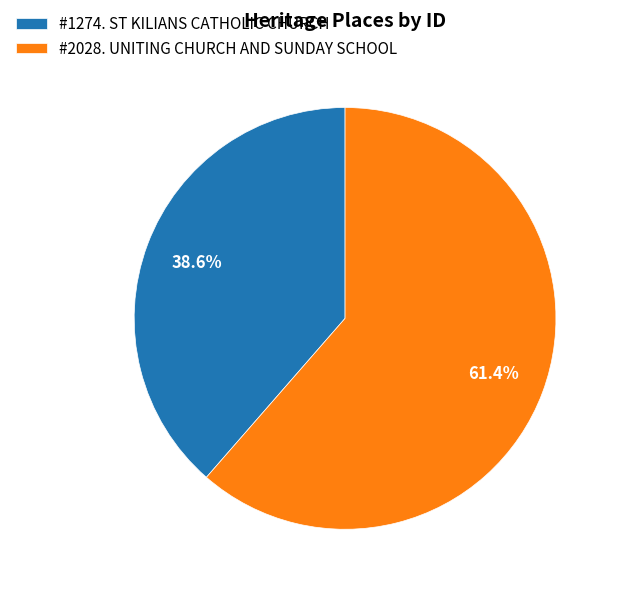

Approximately how many times larger is the value at #1274. ST KILIANS CATHOLIC CHURCH compared to #2028. UNITING CHURCH AND SUNDAY SCHOOL?

0.6